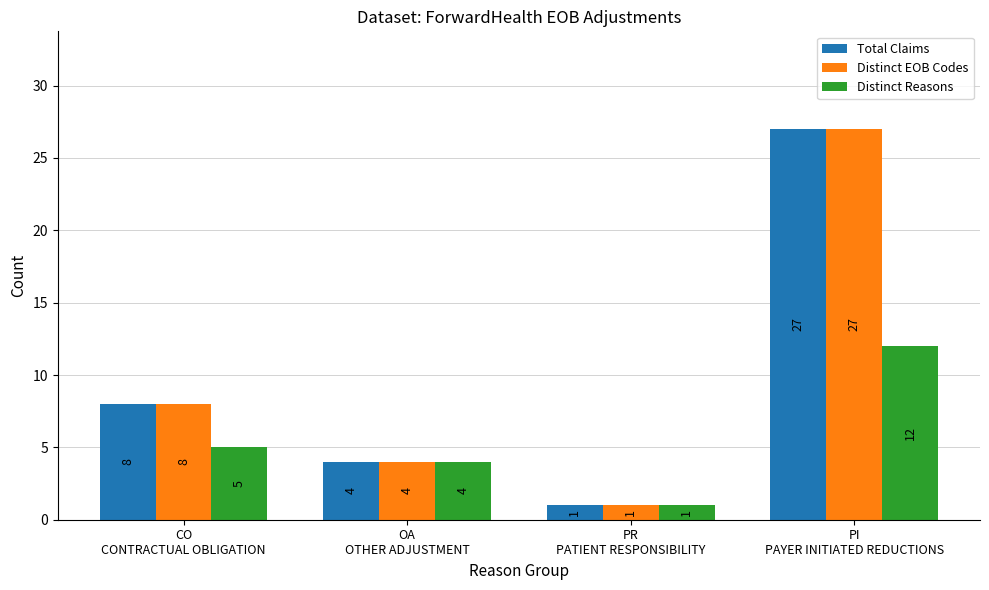

True or false: Total Claims has a value of 35 at PI
PAYER INITIATED REDUCTIONS.

False